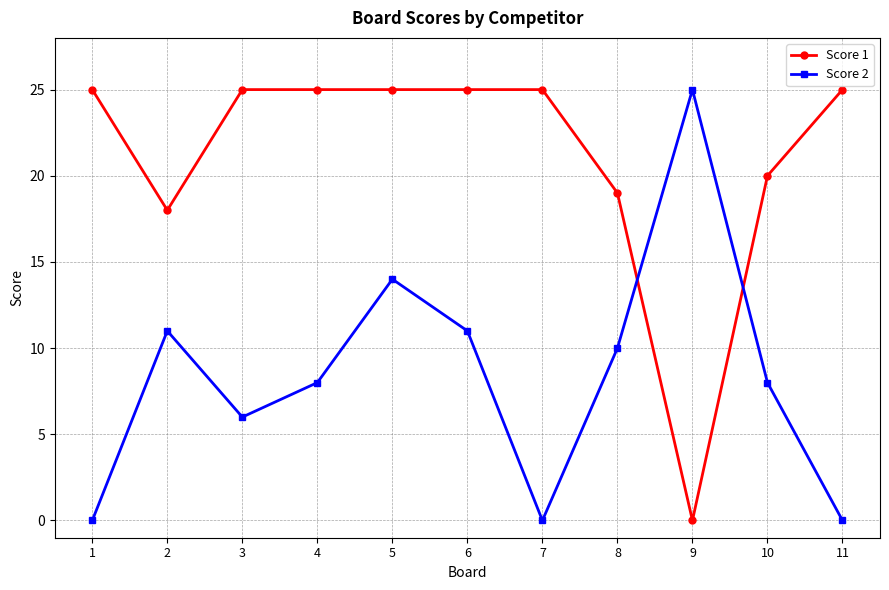

What is the difference between the second highest and second lowest values in the Score 2 series?

14